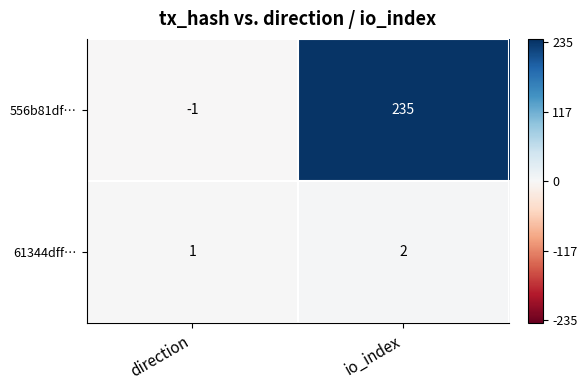

What is the difference between the 556b81df… values at io_index and direction?

236